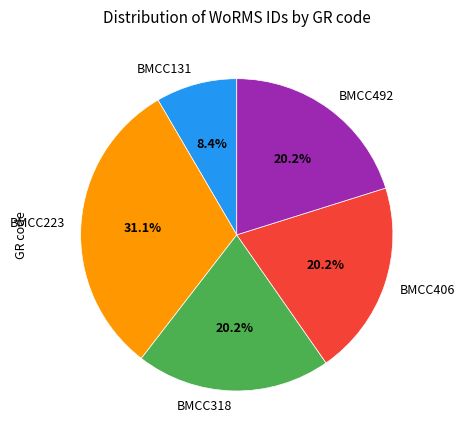

What percentage is the BMCC318 slice, to the nearest percent?

20%